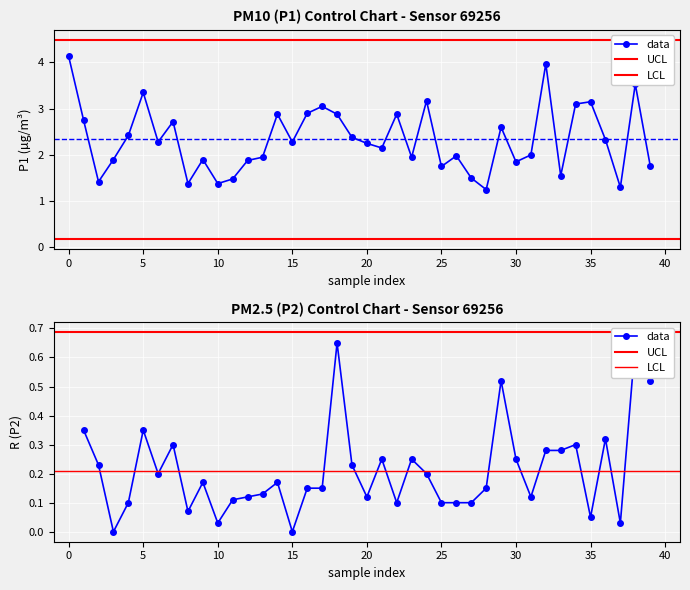

How many data points are above 2?

22